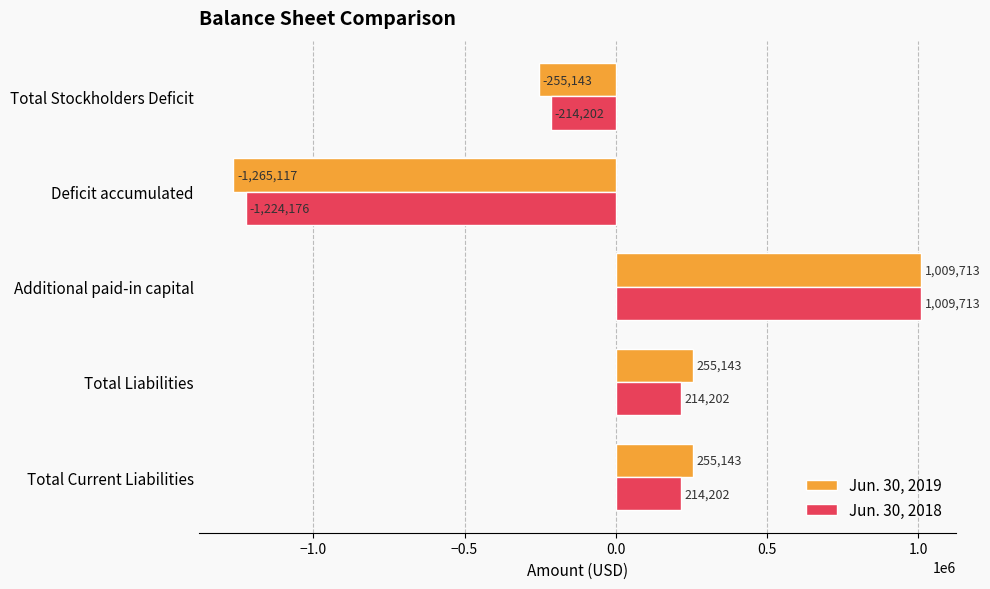

At which category does the chart reach its peak across all series?

Additional paid-in capital